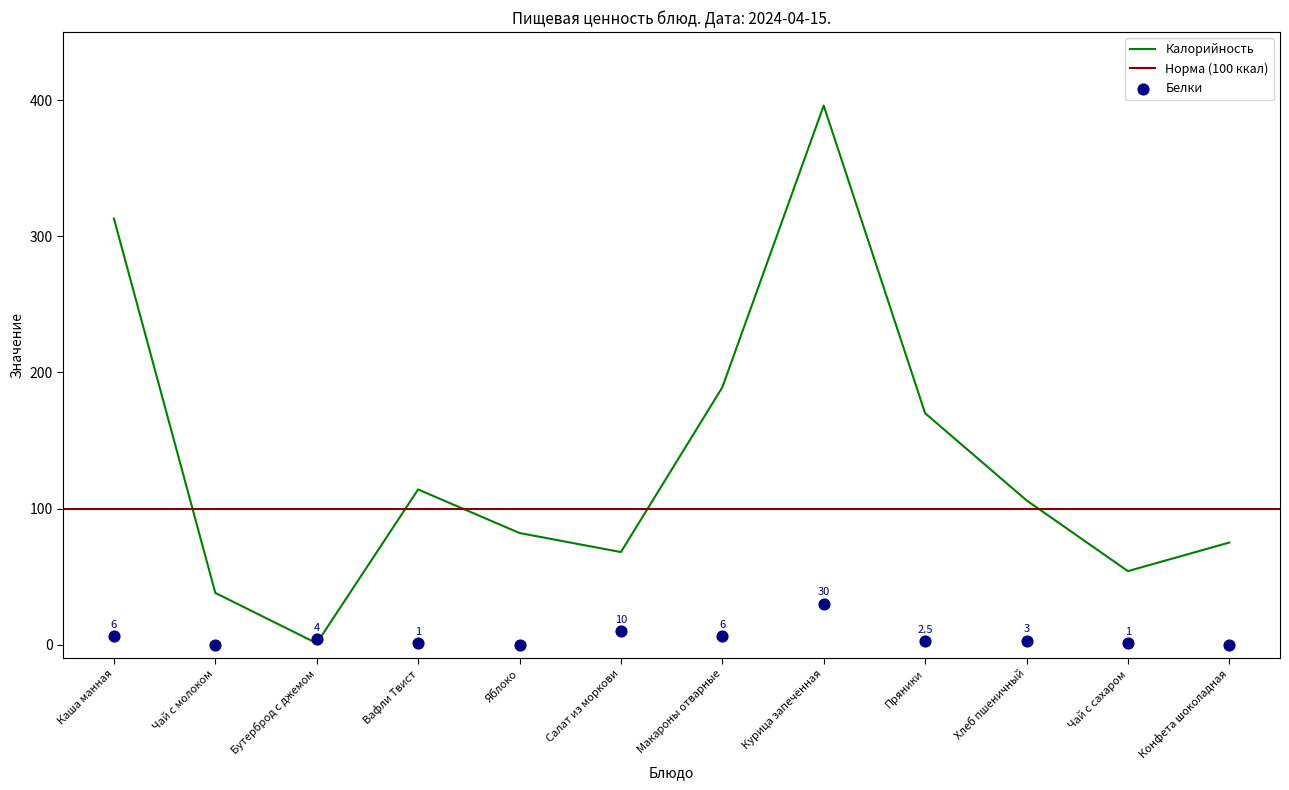

Which series has the widest spread of Y values?

Калорийность